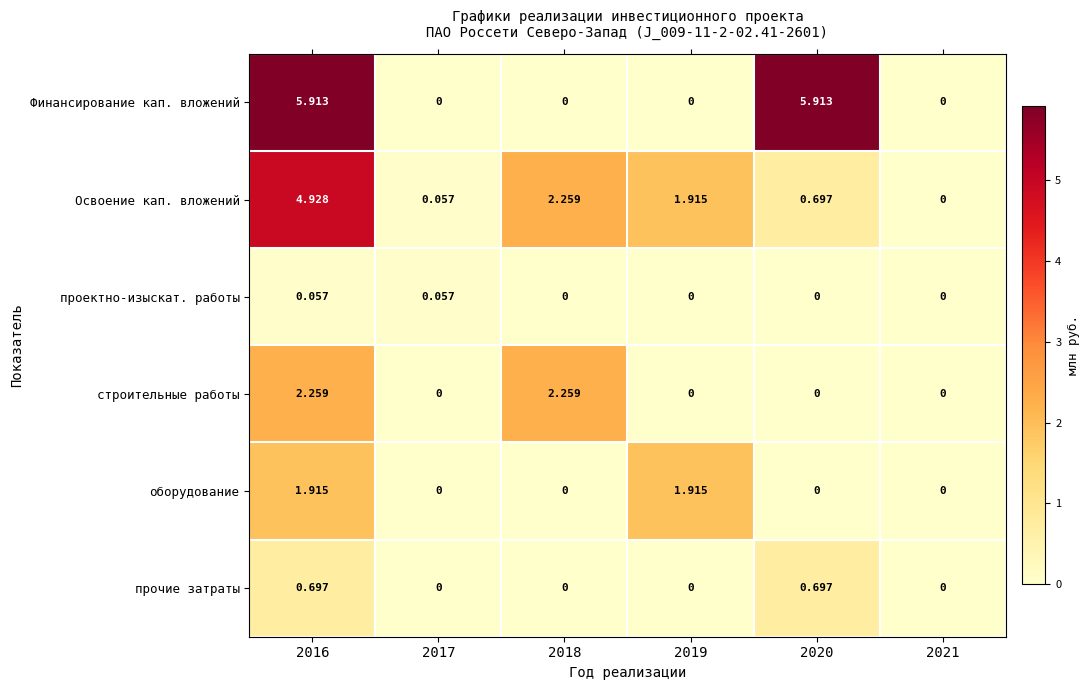

Which series has the widest spread of values?

Финансирование кап. вложений